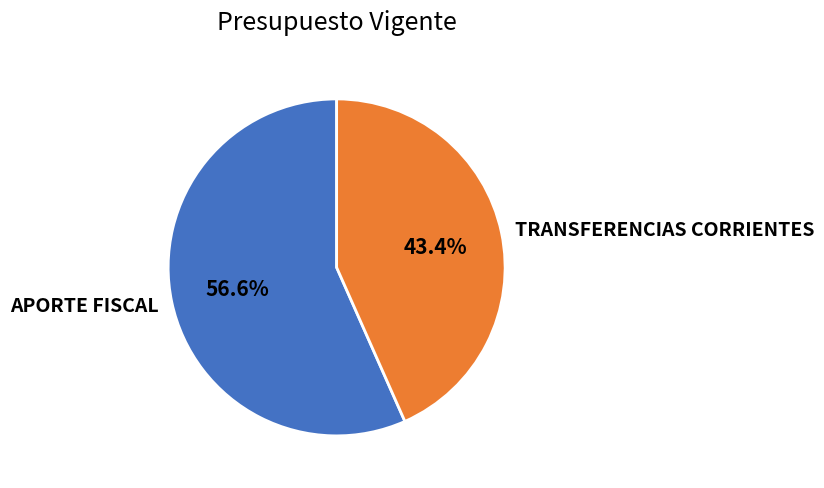

Is TRANSFERENCIAS CORRIENTES the majority of the pie?

No